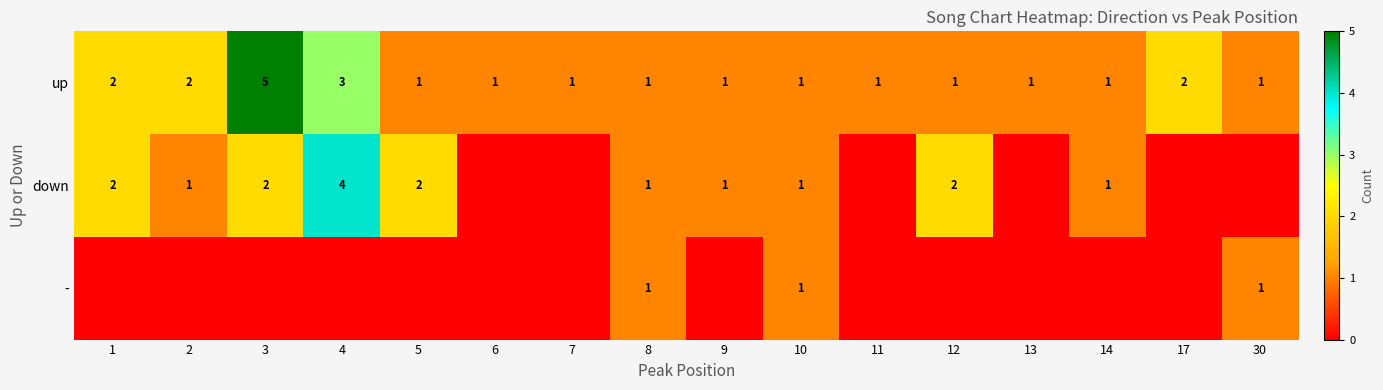

At which label is up closest to 3?

4